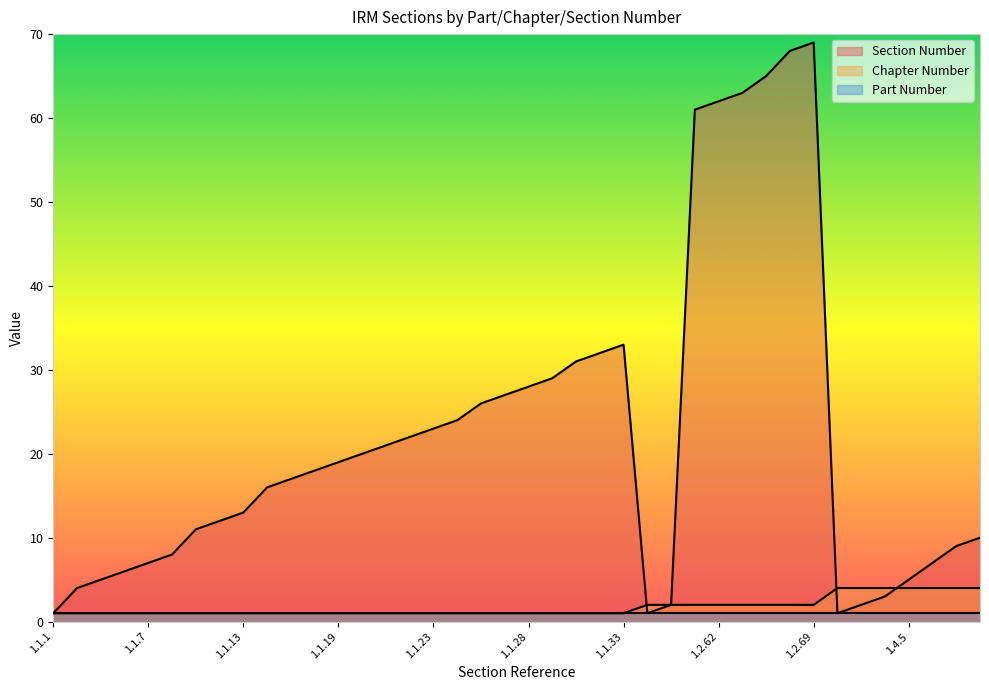

List the series in order of their peak value, highest first.

Section Number, Chapter Number, Part Number